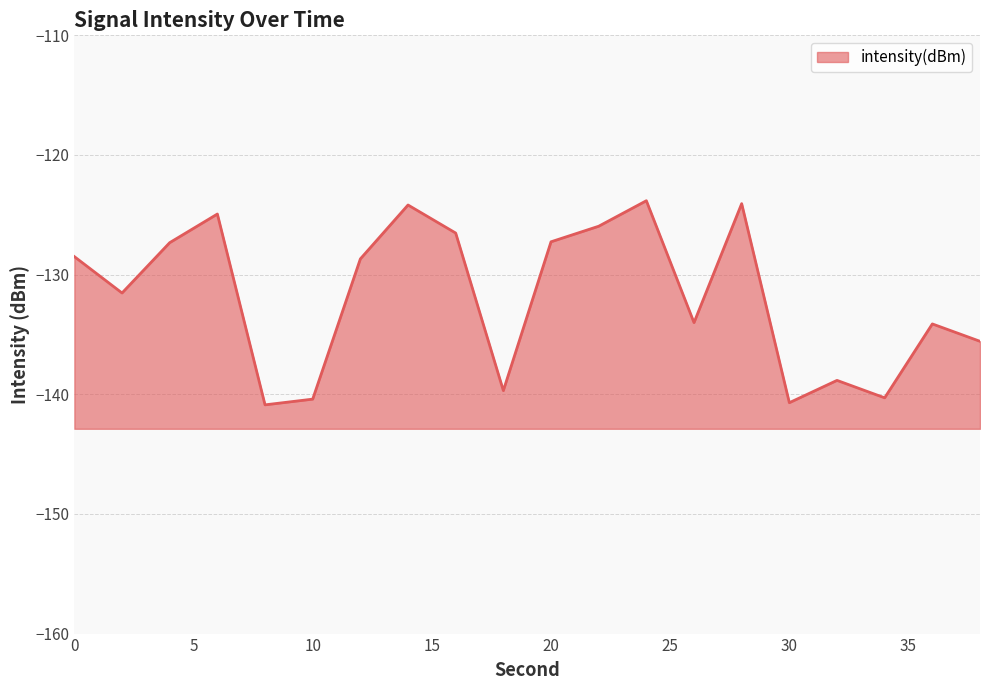

True or false: there are more than 0 points higher than both neighbors.

True